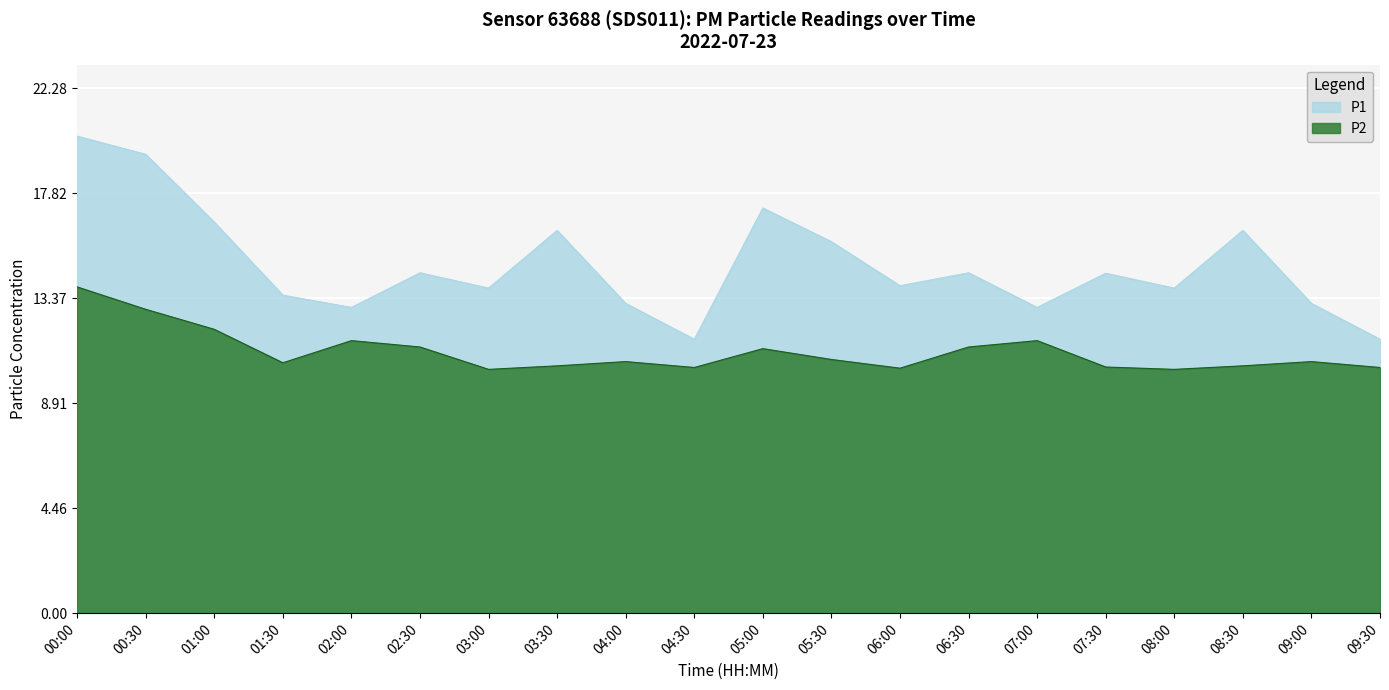

Reading right to left, extract all data points from this chart.

P1: 09:30=11.6	09:00=13.2	08:30=16.2	08:00=13.8	07:30=14.4	07:00=13.0	06:30=14.4	06:00=13.9	05:30=15.8	05:00=17.2	04:30=11.6	04:00=13.2	03:30=16.2	03:00=13.8	02:30=14.4	02:00=13.0	01:30=13.5	01:00=16.6	00:30=19.5	00:00=20.2
P2: 09:30=10.4	09:00=10.7	08:30=10.5	08:00=10.3	07:30=10.4	07:00=11.6	06:30=11.3	06:00=10.4	05:30=10.8	05:00=11.2	04:30=10.4	04:00=10.7	03:30=10.5	03:00=10.3	02:30=11.3	02:00=11.6	01:30=10.6	01:00=12.1	00:30=12.9	00:00=13.8